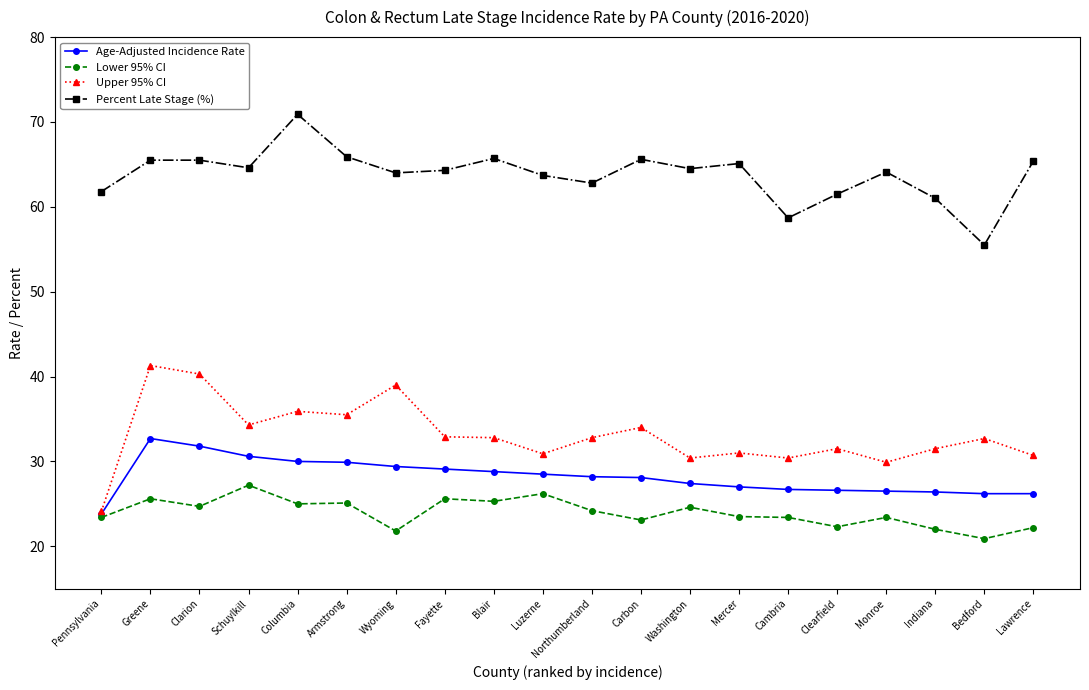

Is the value of Upper 95% CI at Bedford greater than the value of Age-Adjusted Incidence Rate at Lawrence?

Yes